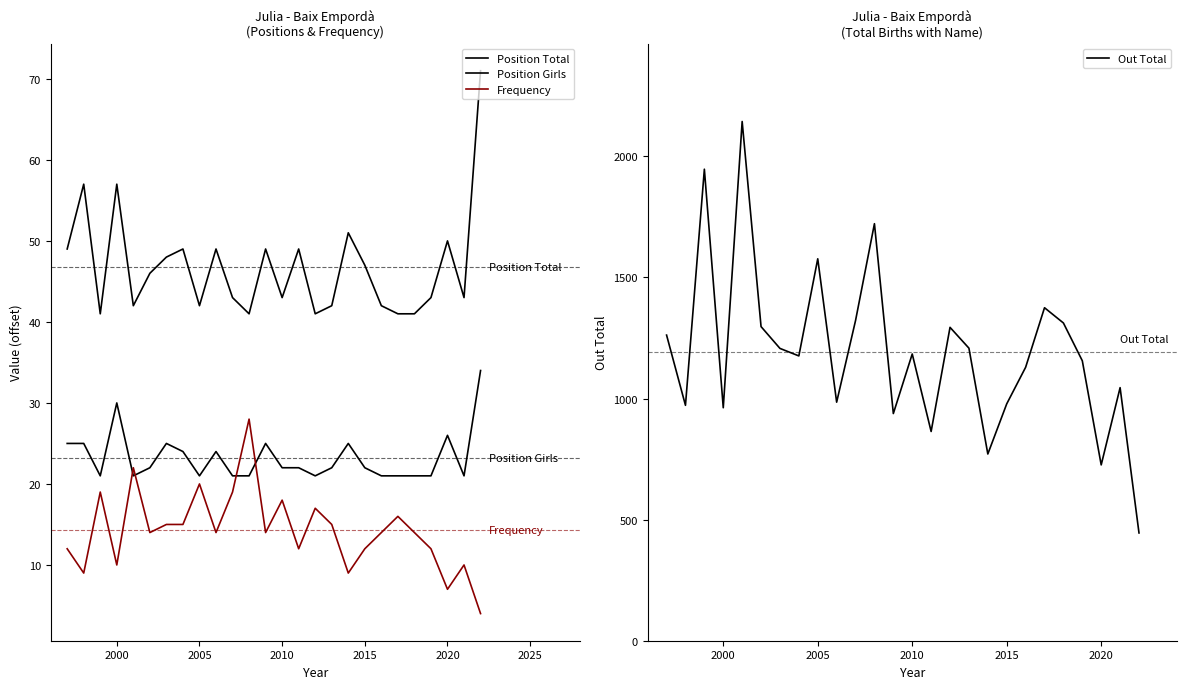

List the series in order of their peak value, highest first.

Out Total, Position Total, Position Girls, Frequency